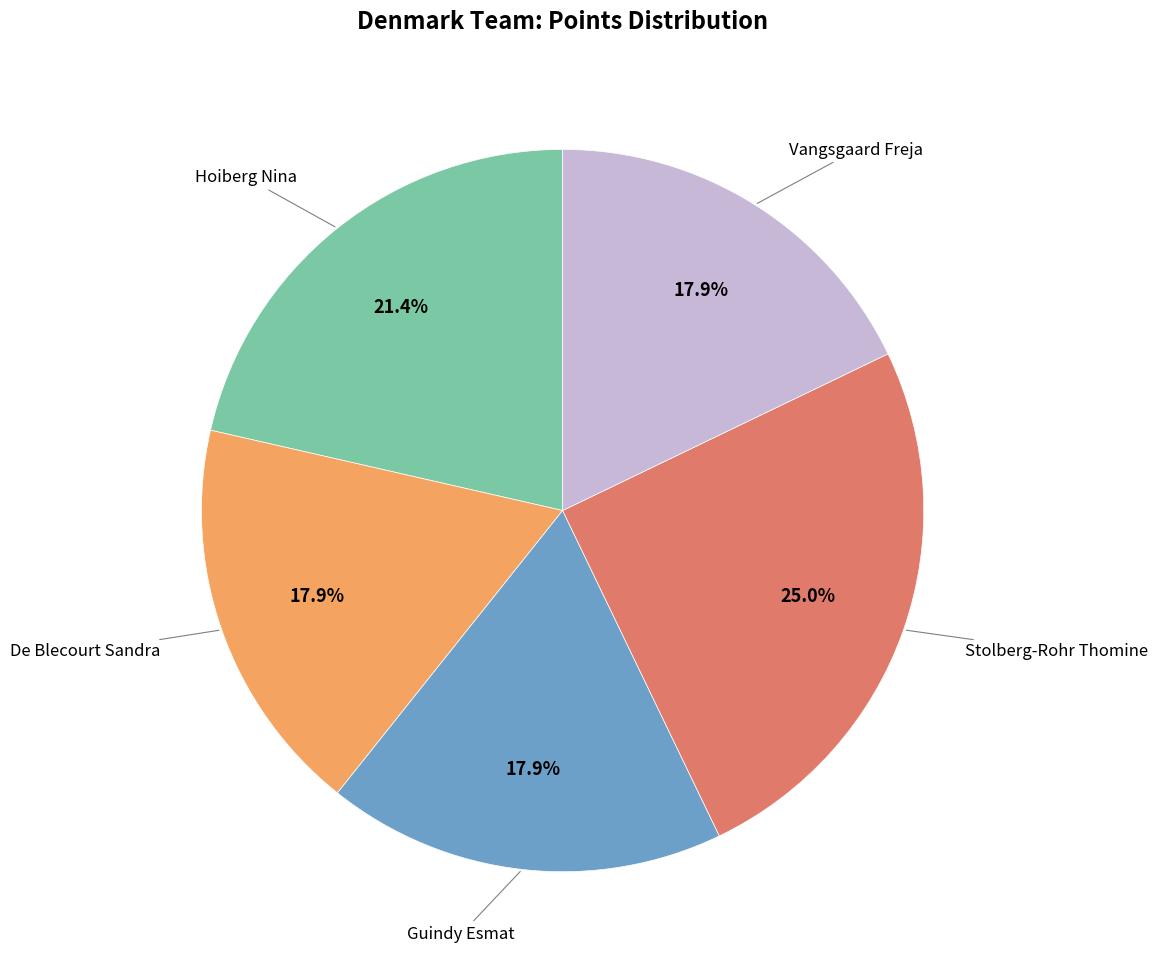

Is there a majority slice in this chart?

No